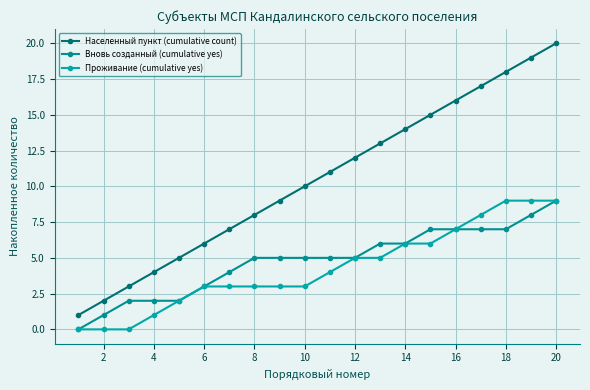

Reading left to right, what are all the values shown in this chart?

Населенный пункт (cumulative count): 1	2	3	4	5	6	7	8	9	10	11	12	13	14	15	16	17	18	19	20
Вновь созданный (cumulative yes): 0	1	2	2	2	3	4	5	5	5	5	5	6	6	7	7	7	7	8	9
Проживание (cumulative yes): 0	0	0	1	2	3	3	3	3	3	4	5	5	6	6	7	8	9	9	9